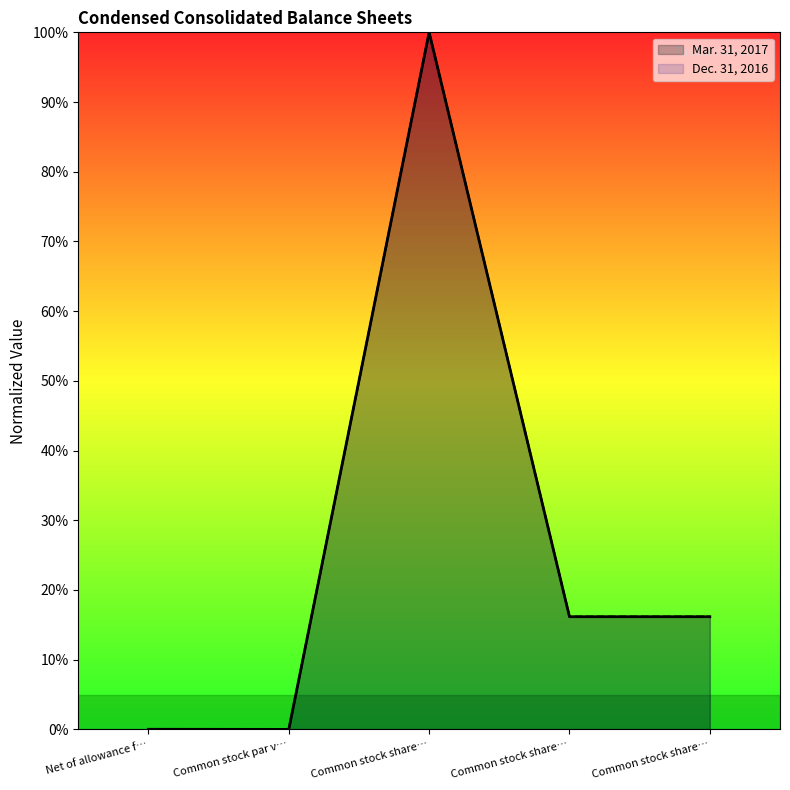

Which series has the largest total across all categories?

Dec. 31, 2016